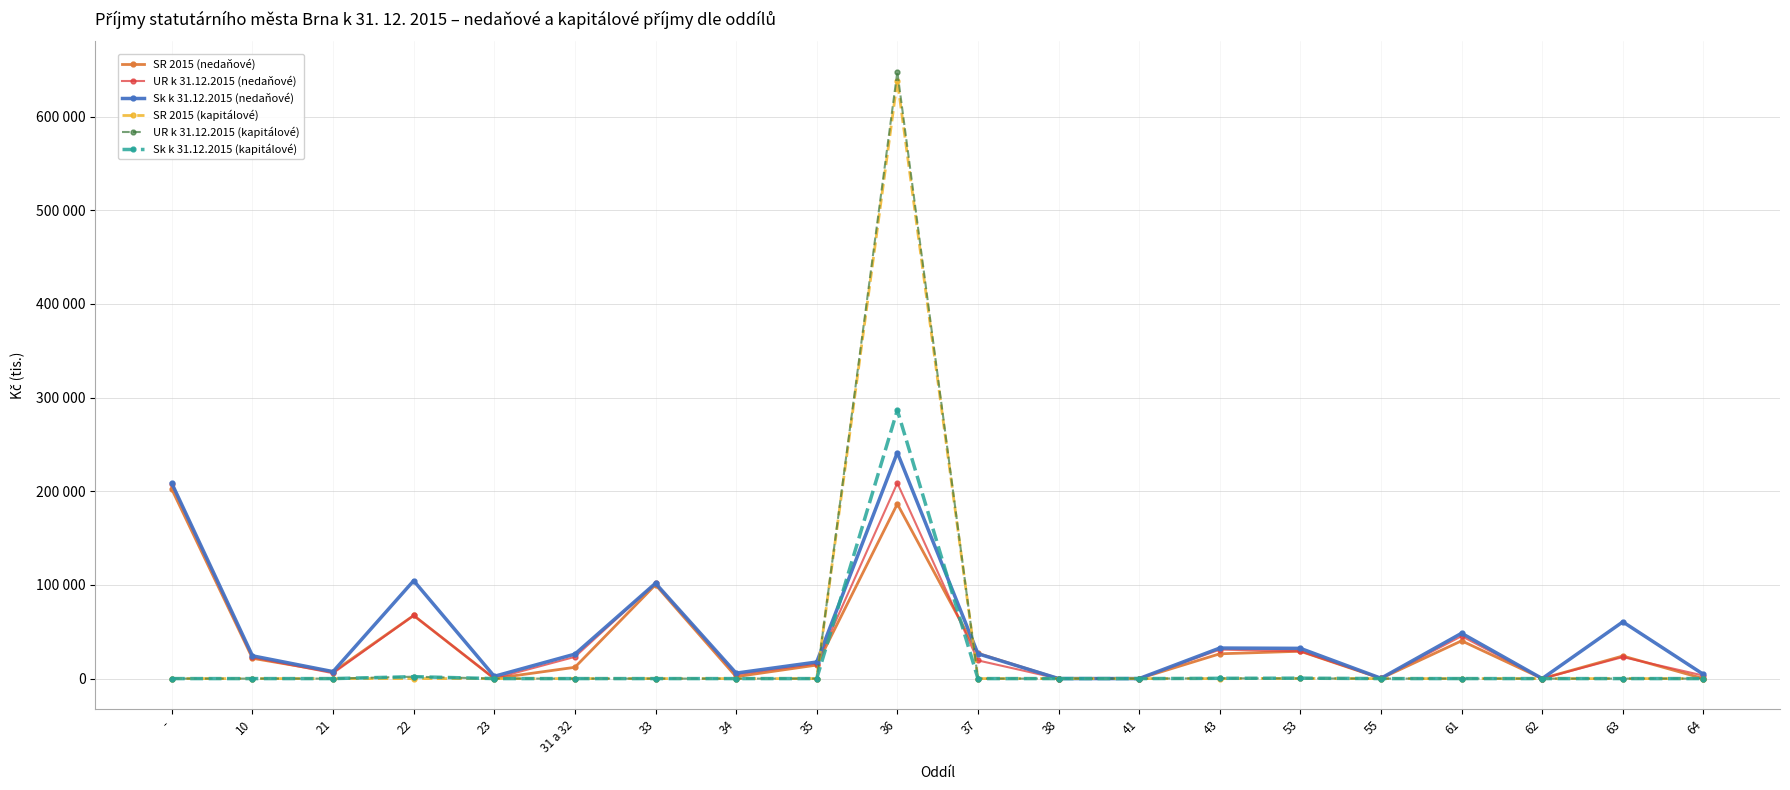

What is the label of the 4th point from the right?

61